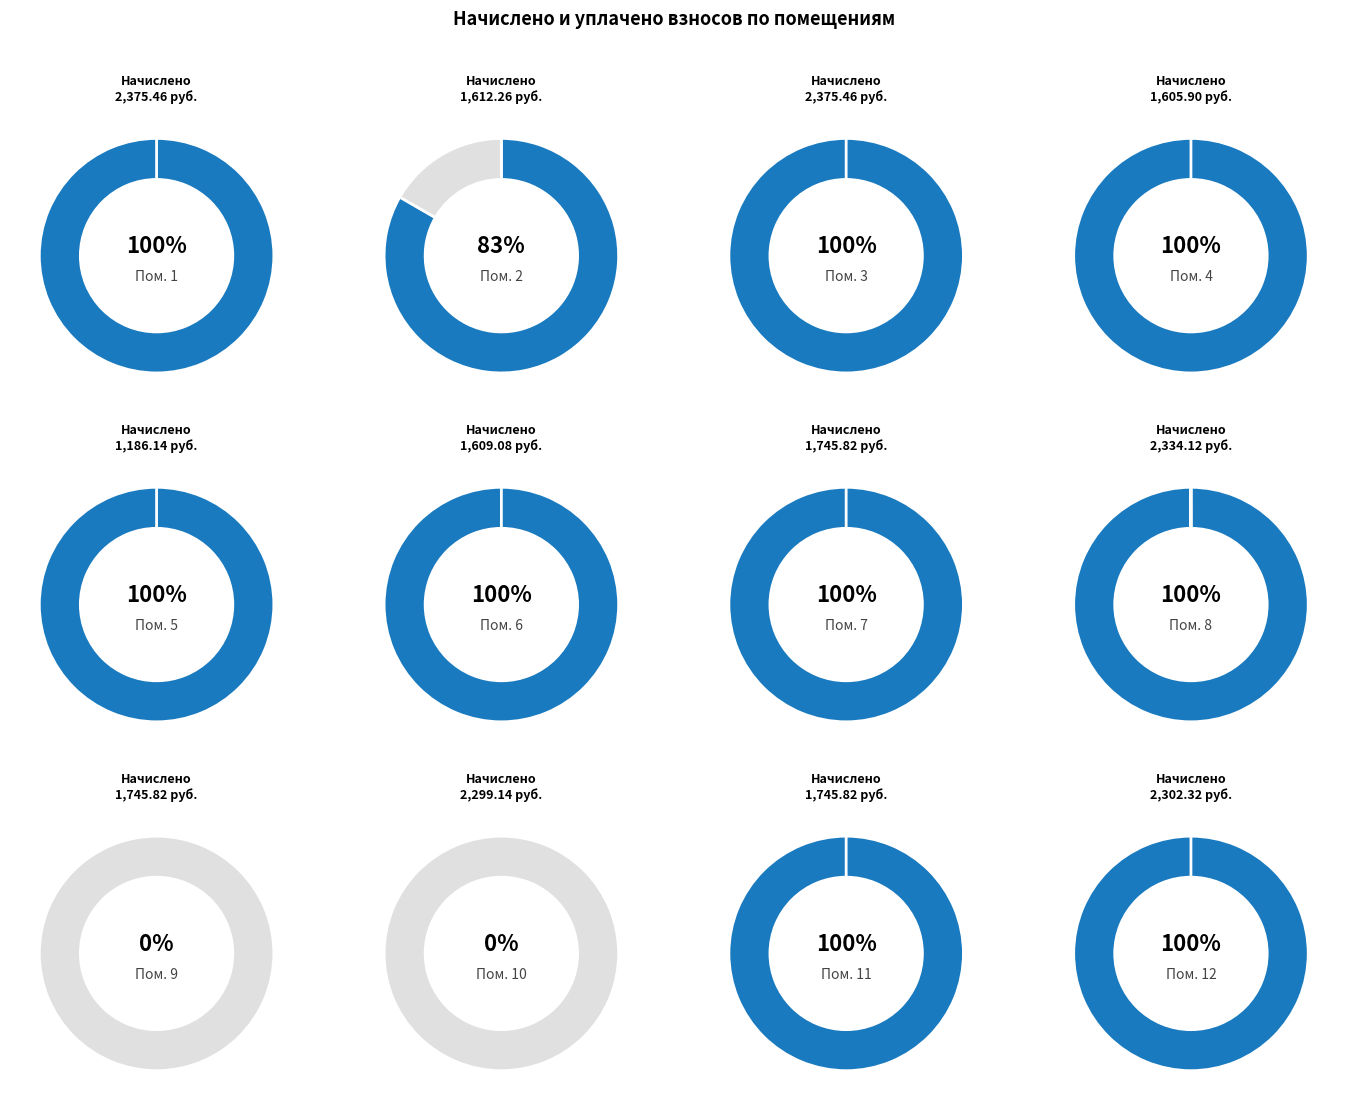

The 9 slice represents 22% of the pie. True or false?

False